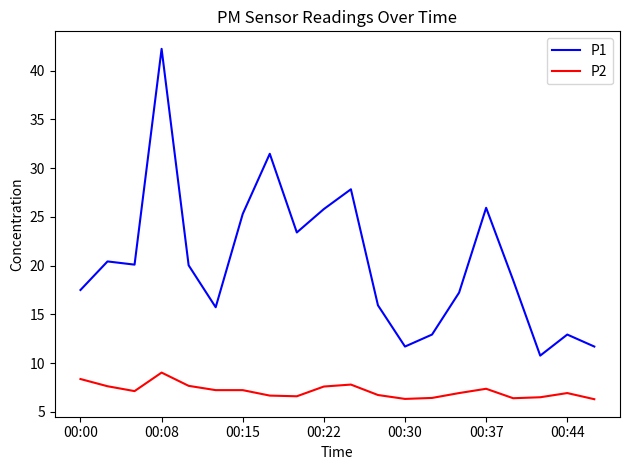

Which series has the largest total across all categories?

P1